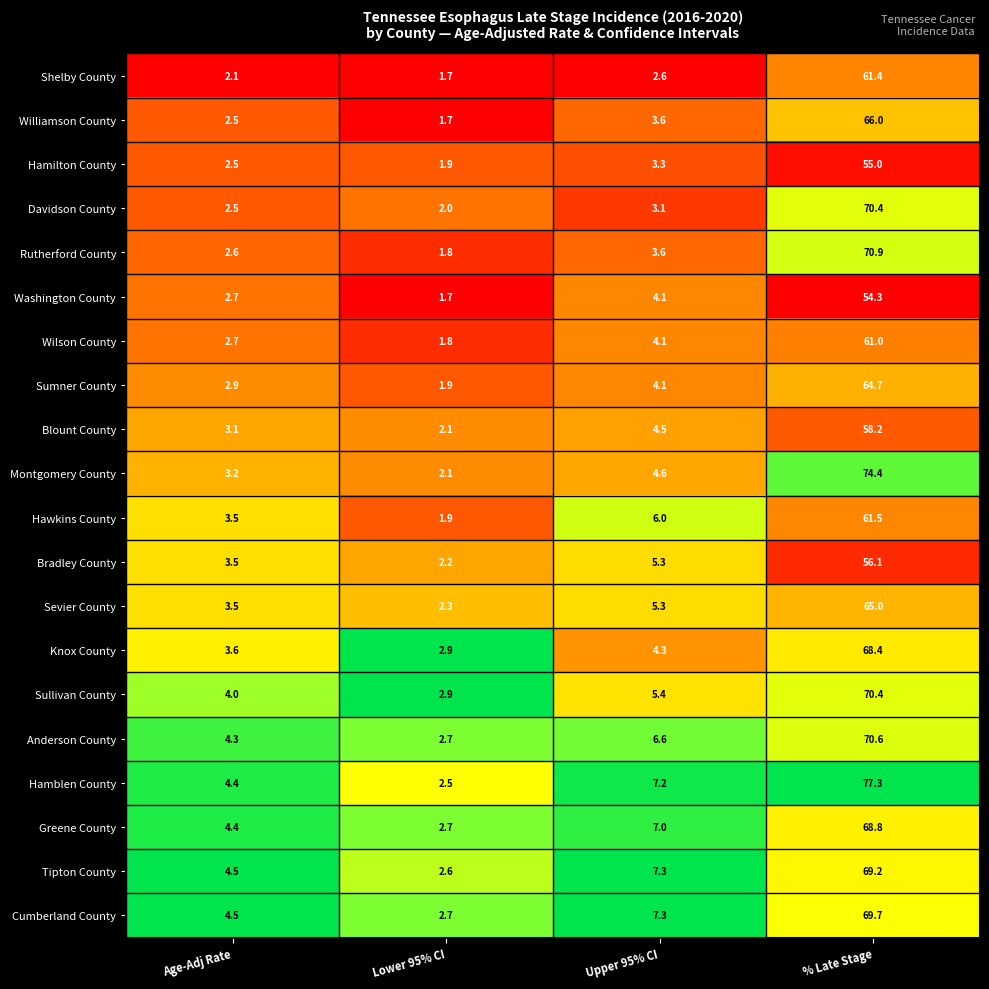

What is the difference between the Rutherford County values at % Late Stage and Age-Adj Rate?

68.3